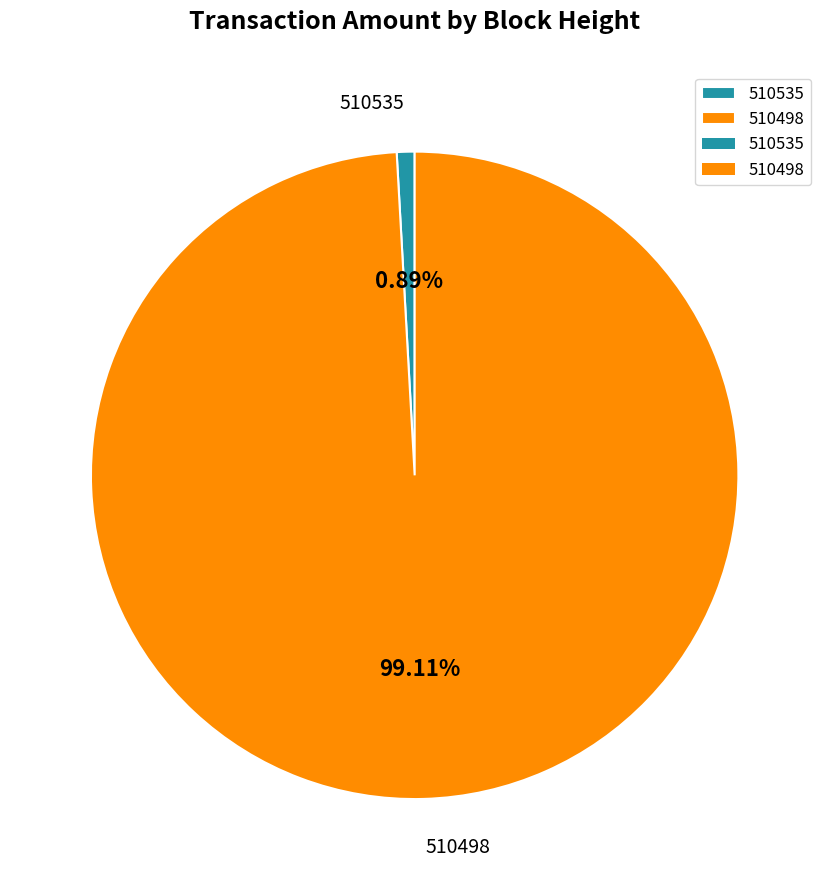

Combined, do 510535 and 510498 account for over 50%?

Yes